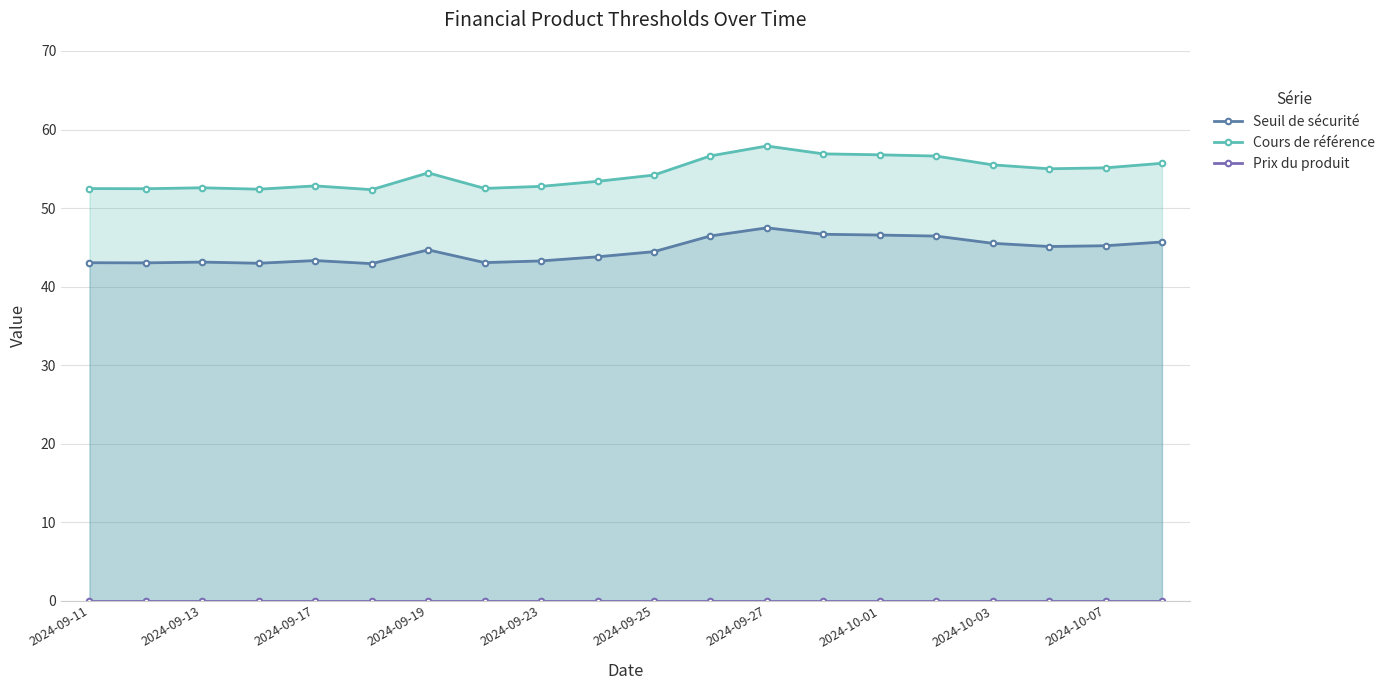

Reading left to right, transcribe all the data shown in this chart.

Seuil de sécurité: 43.0	43.0	43.1	43.0	43.3	42.9	44.7	43.0	43.3	43.8	44.4	46.4	47.5	46.7	46.6	46.4	45.5	45.1	45.2	45.7
Cours de référence: 52.5	52.5	52.6	52.4	52.8	52.3	54.5	52.5	52.8	53.4	54.2	56.6	57.9	56.9	56.8	56.6	55.5	55.0	55.1	55.7
Prix du produit: 0.0	0.0	0.0	0.0	0.0	0.0	0.0	0.0	0.0	0.0	0.0	0.0	0.0	0.0	0.0	0.0	0.0	0.0	0.0	0.0